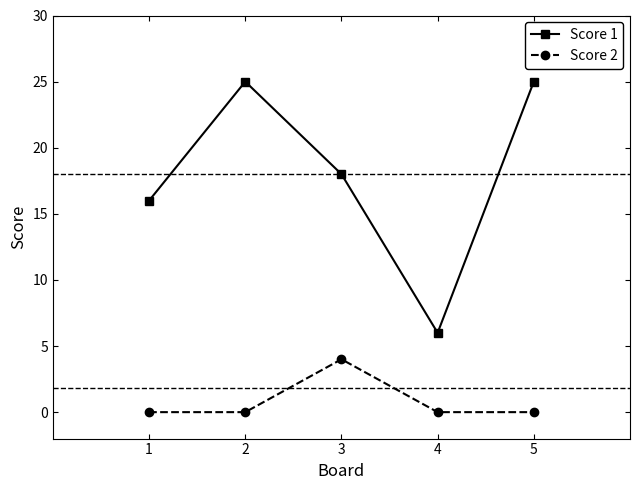

What is the value of the Score 1 point at the 3rd from the left?

18